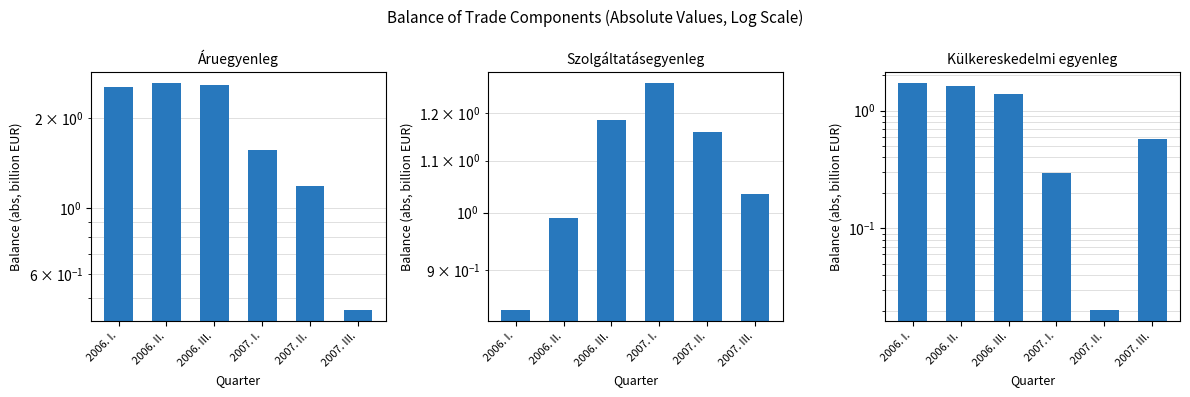

Where does the Külkereskedelmi egyenleg series first go above 1?

2006. I.